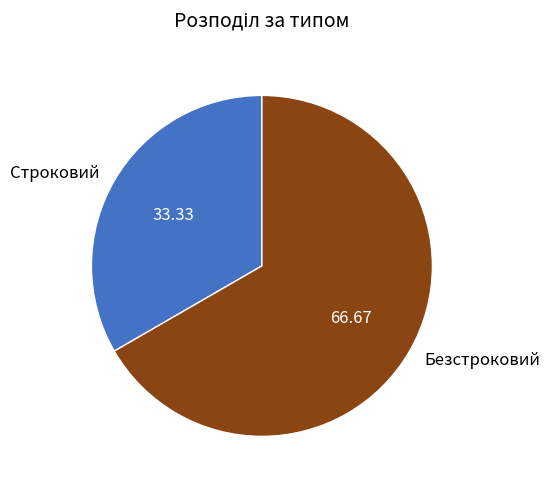

How many slices are in this pie chart?

2